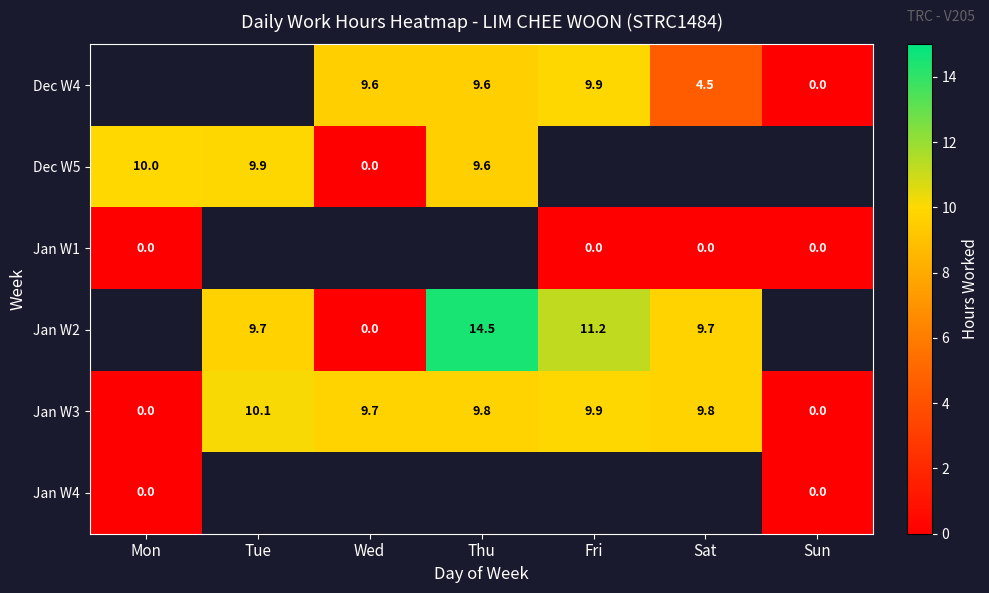

What is the highest value of the Jan W3 series?

10.1